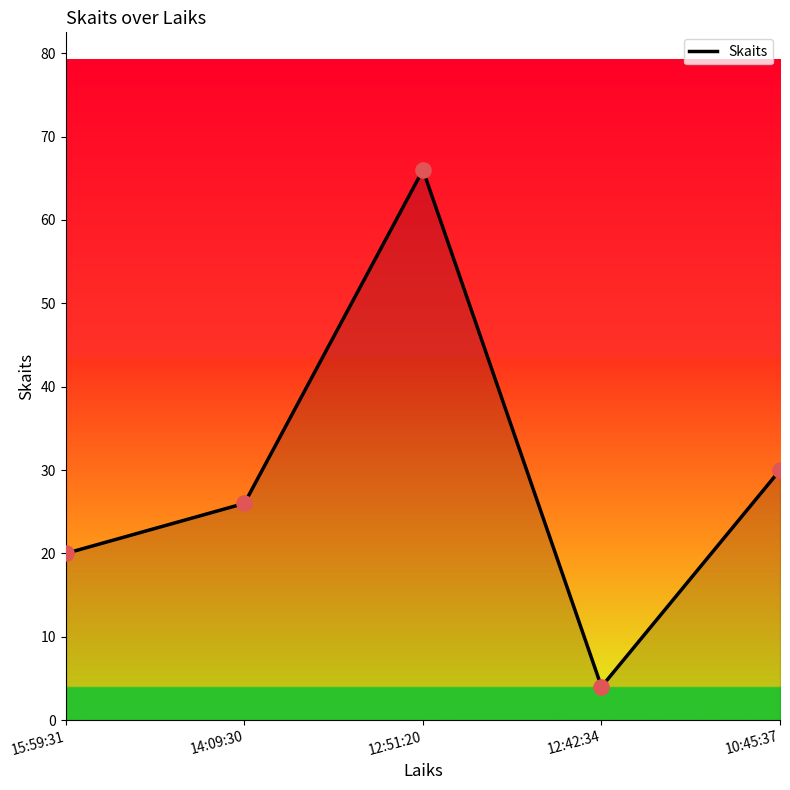

What is the change in value from 12:51:20 to 10:45:37?

-36